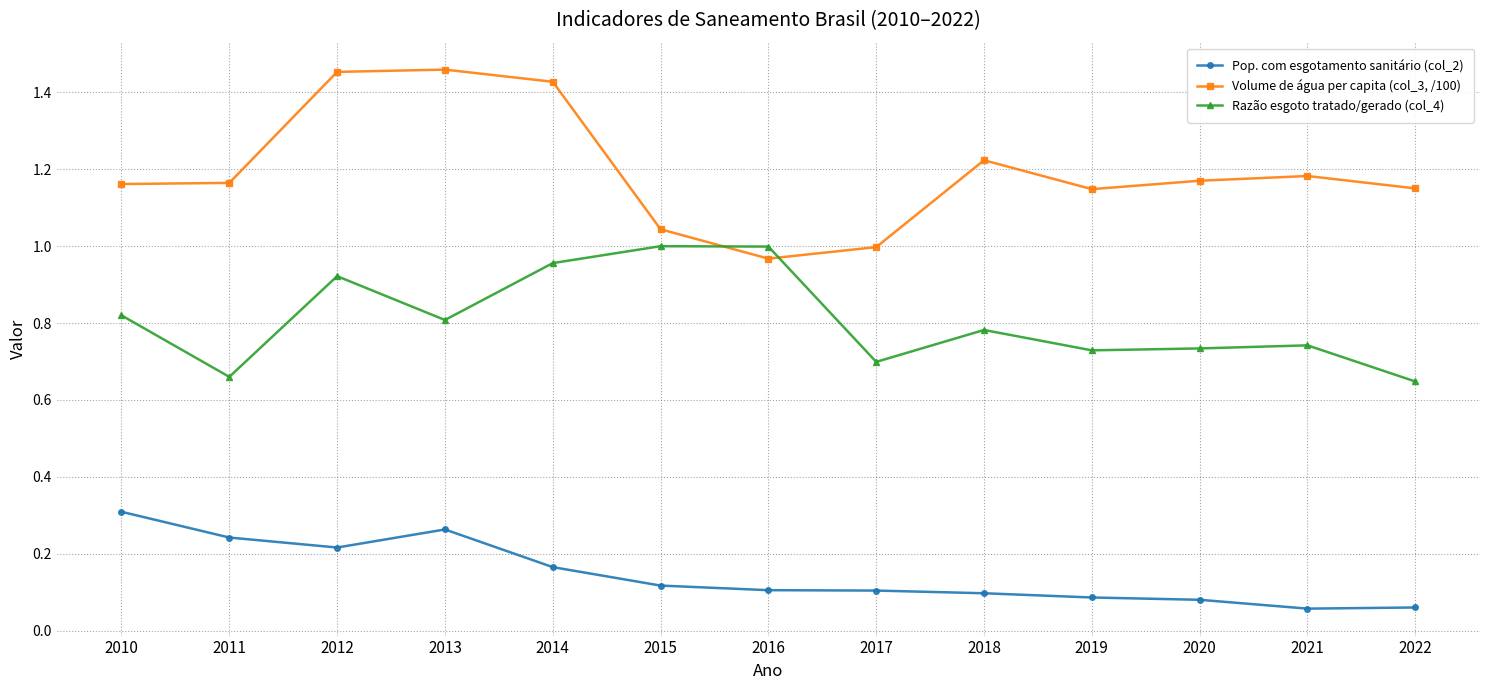

What is the difference between the maximum and minimum values in the Volume de água per capita (col_3, /100) series?

0.5